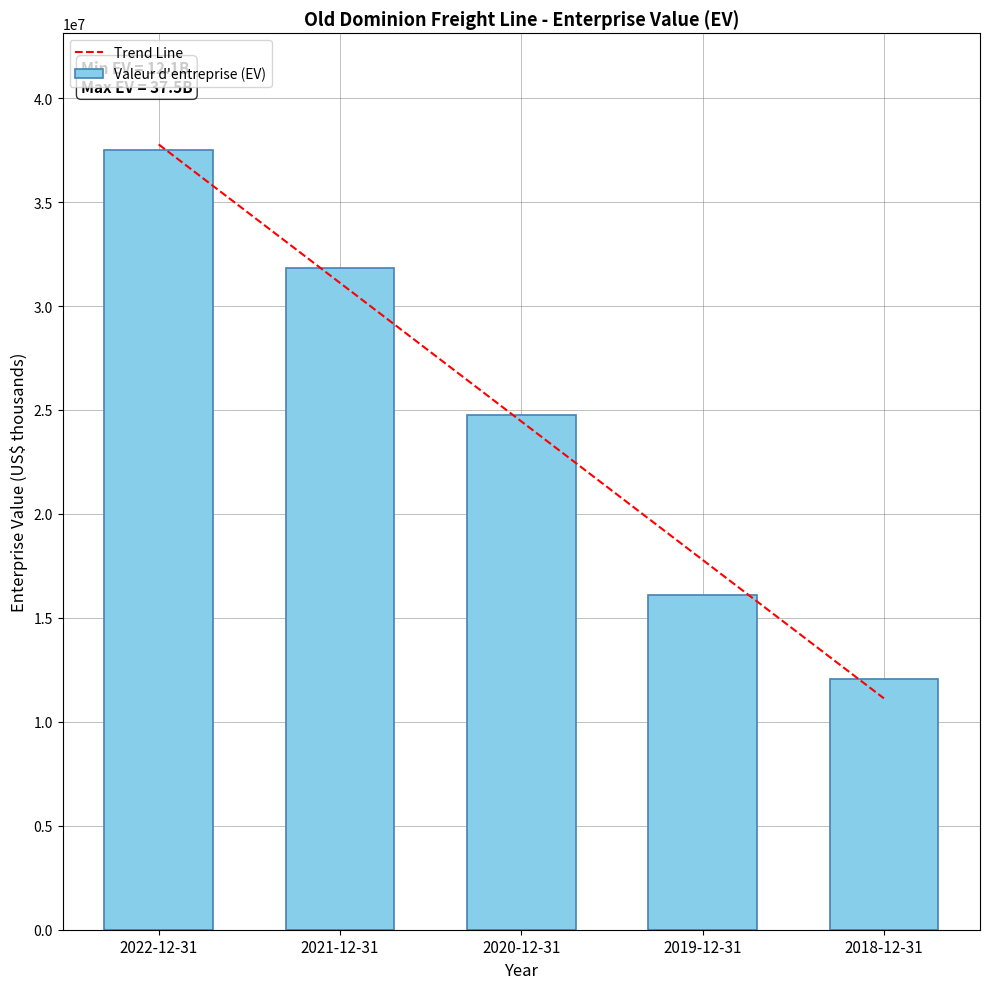

How many values in the Trend Line series are below 24449965?

2